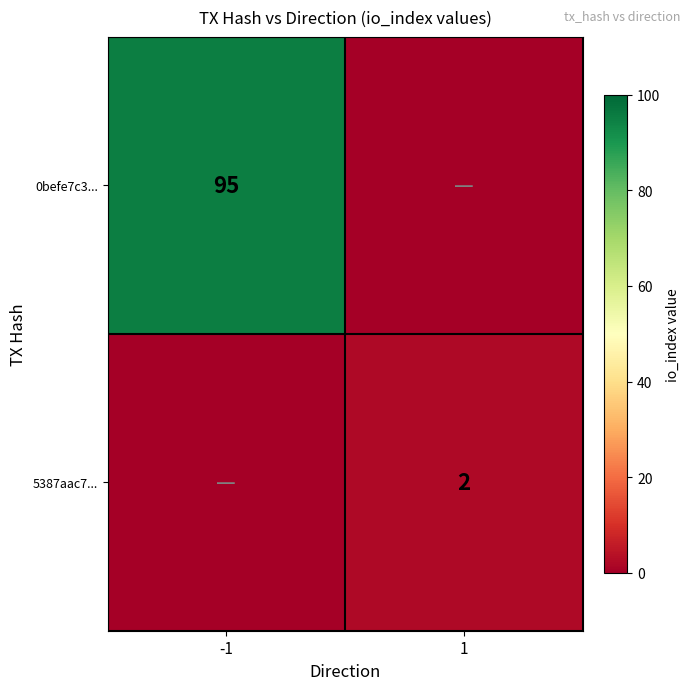

The value of 5387aac7... at 1 is 3. True or false?

False